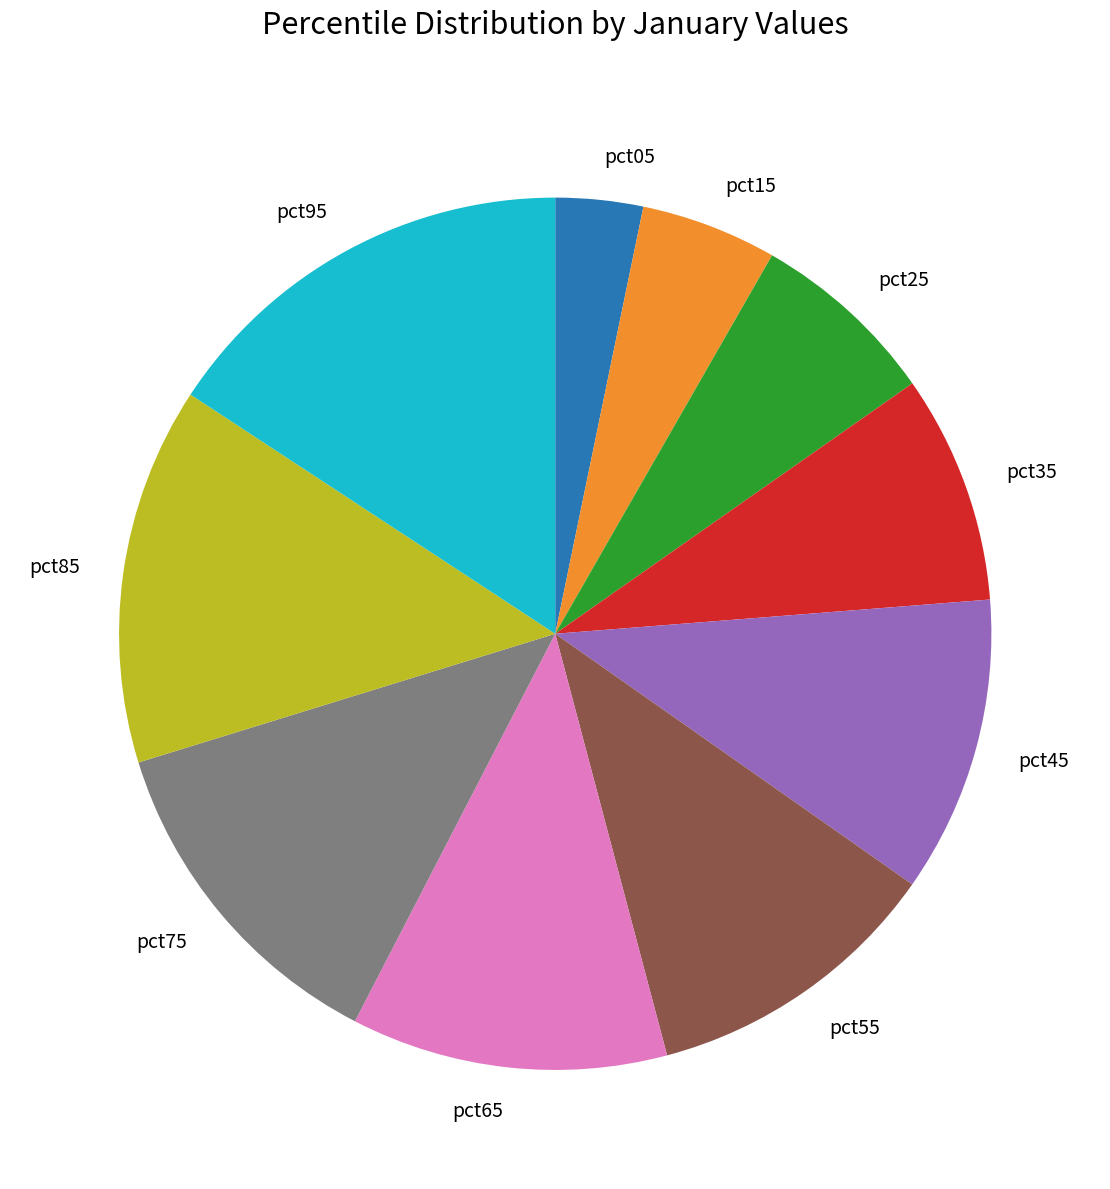

Does pct95 account for over 50% of the chart?

No